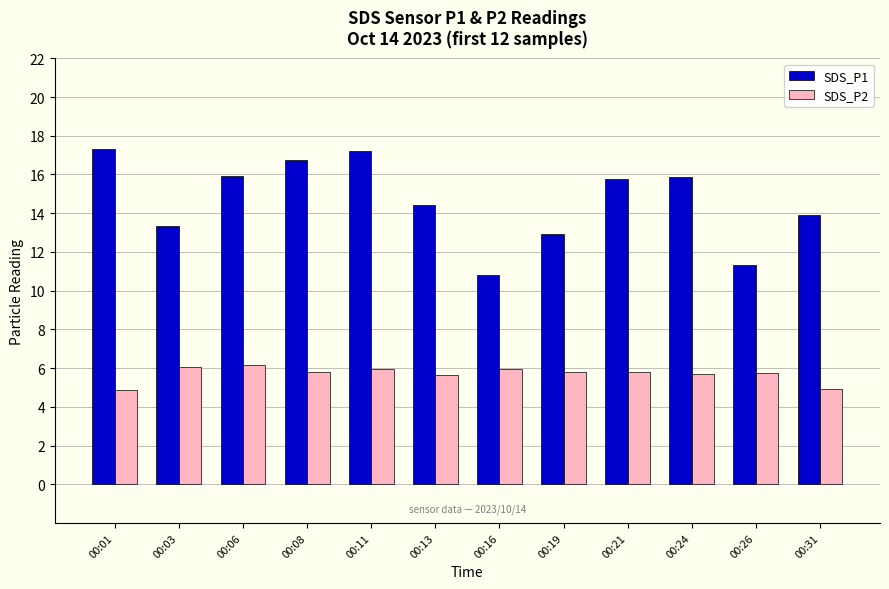

How many groups of bars are there?

12